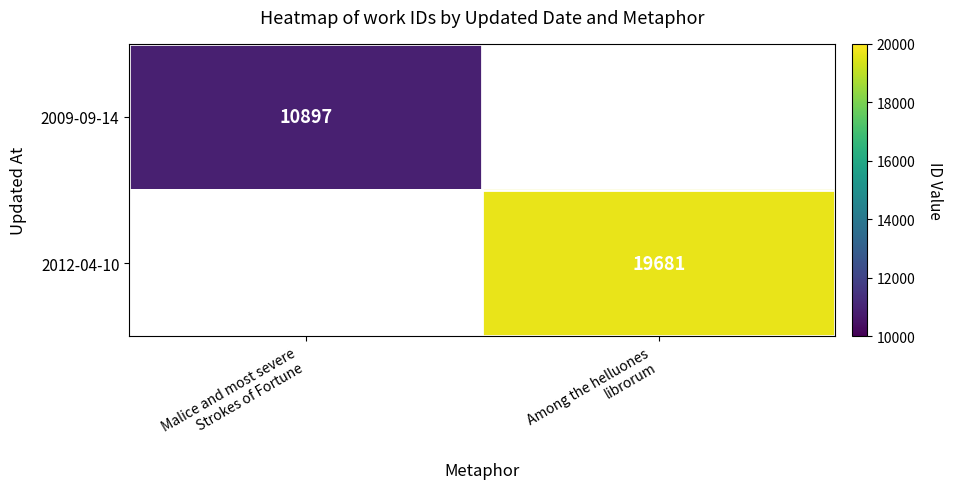

The 2012-04-10 series shows -7820 at Malice and most severe Strokes of Fortune. True or false?

False